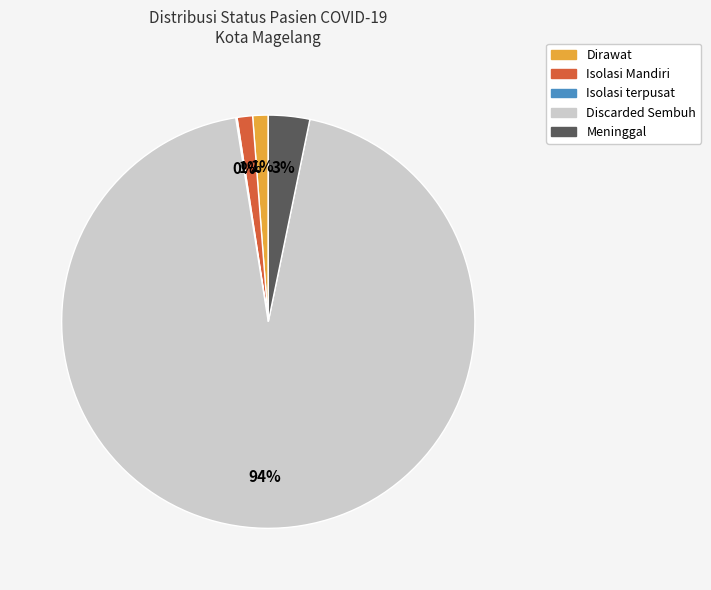

To the nearest percent, what percentage of the pie is Meninggal?

3%